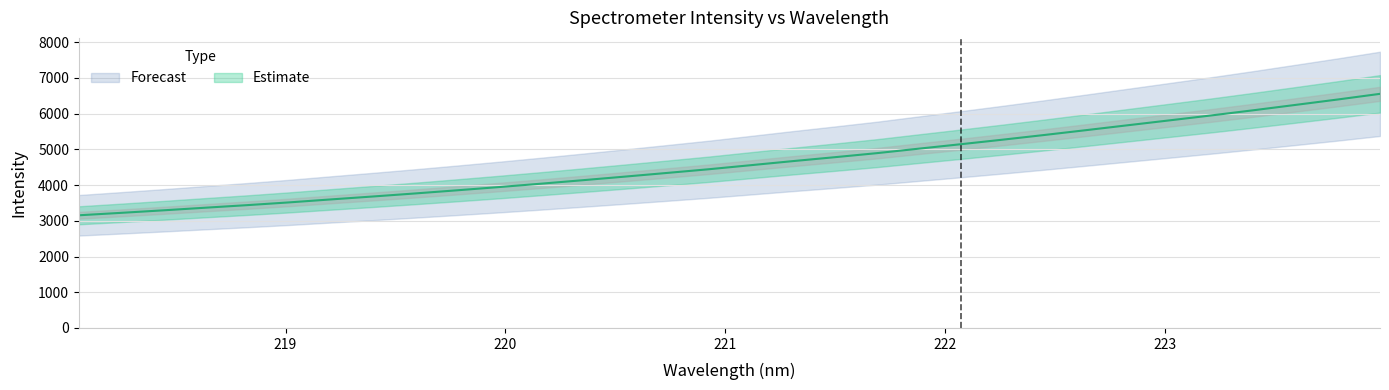

True or false: there are more than 2 points higher than both neighbors.

False